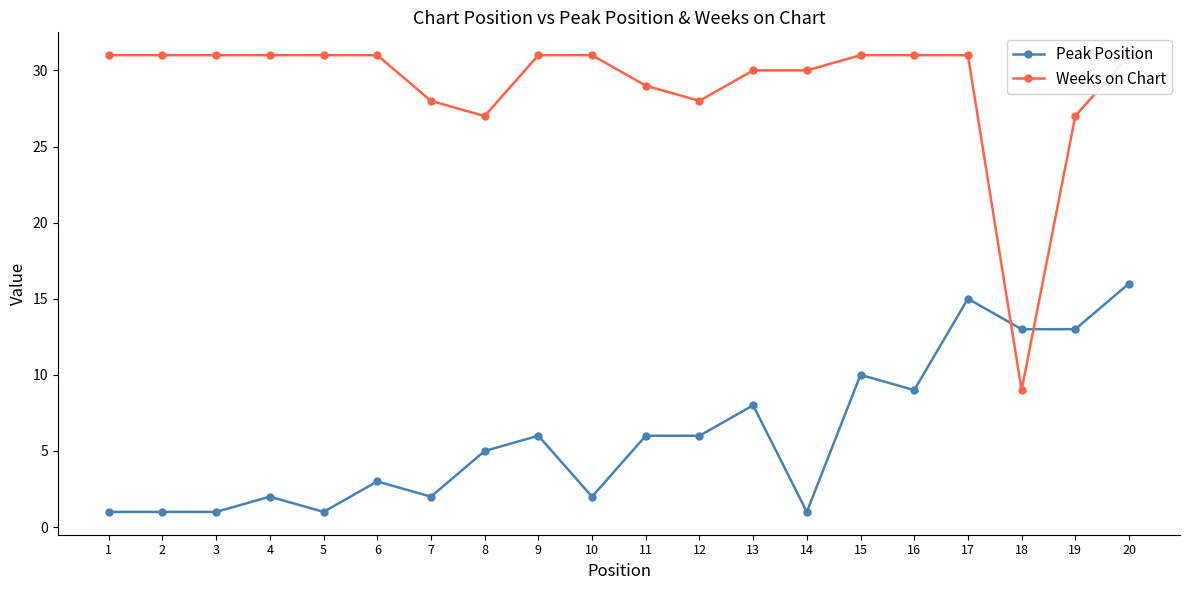

Between 2 and 17, which series saw the biggest shift?

Peak Position